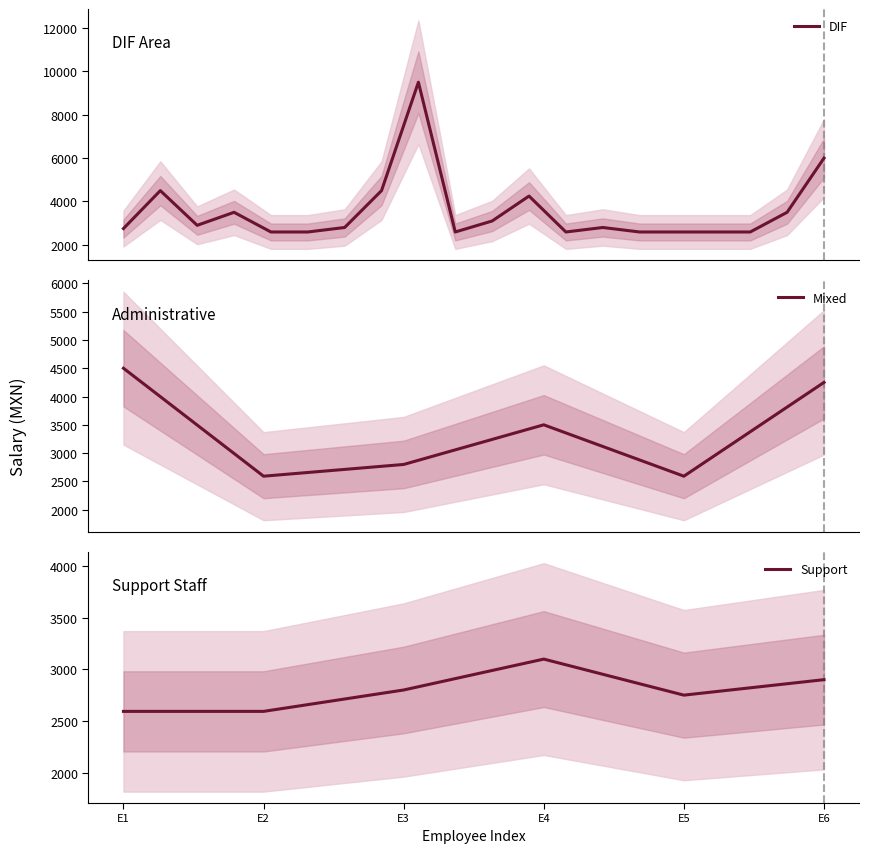

True or false: there are more than 1 points higher than both neighbors.

True